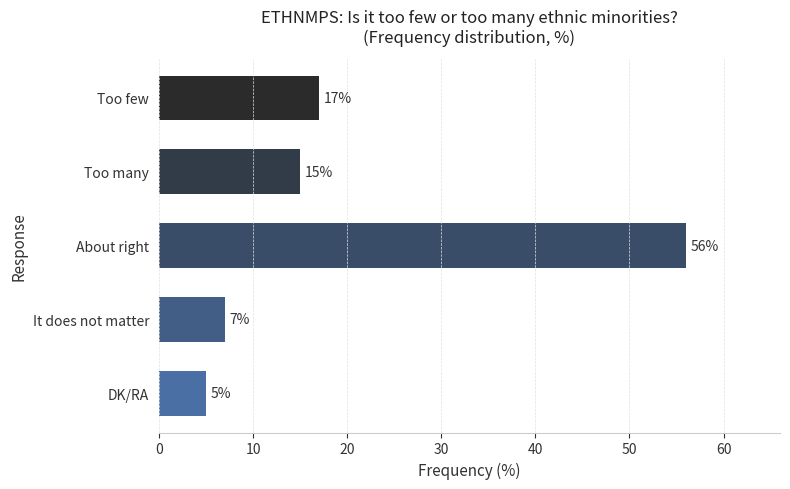

Count the number of categories in the chart.

5